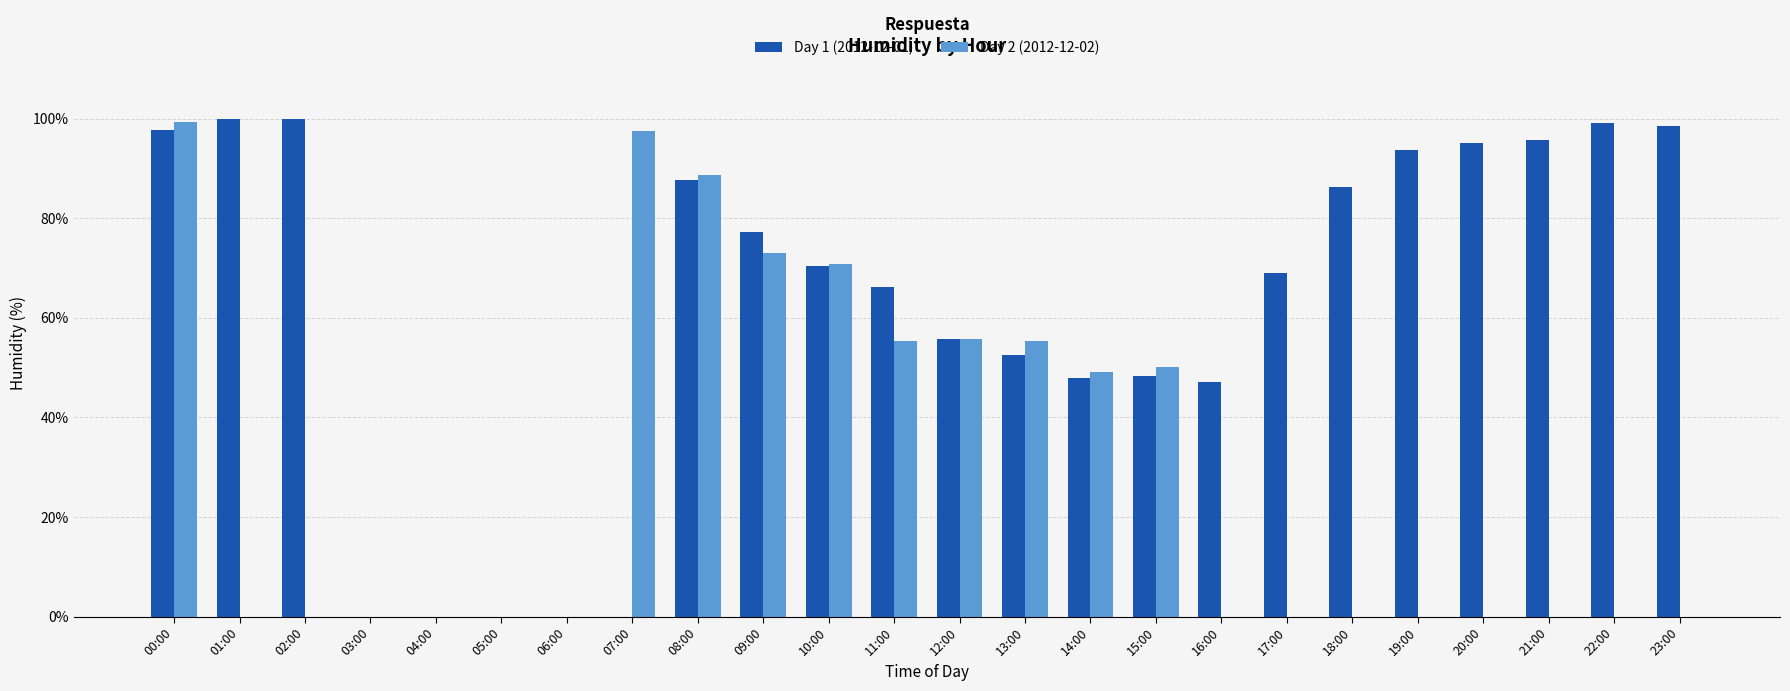

What is the average value of the Day 2 (2012-12-02) series?

29.0